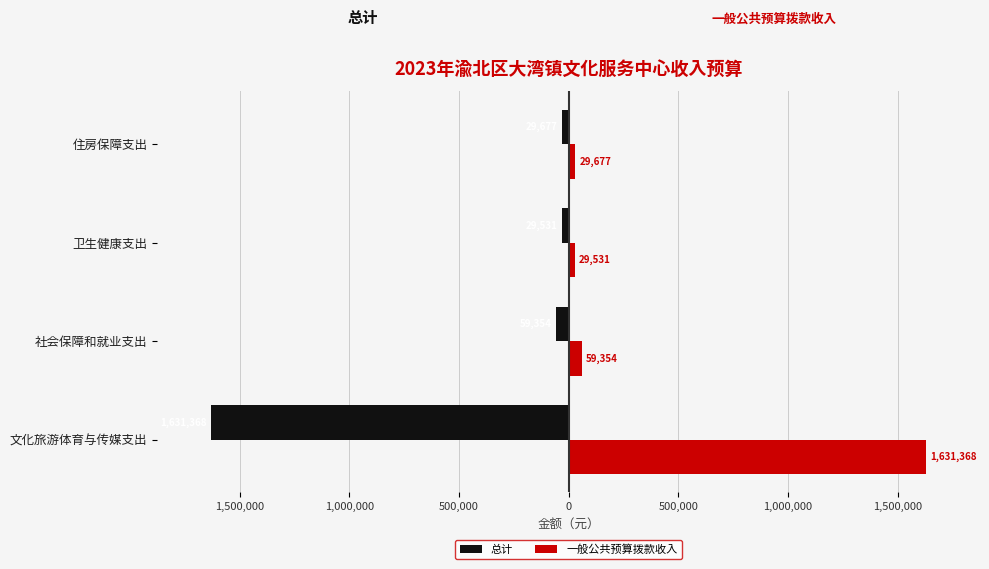

What are all the series names shown in the legend?

总计, 一般公共预算拨款收入